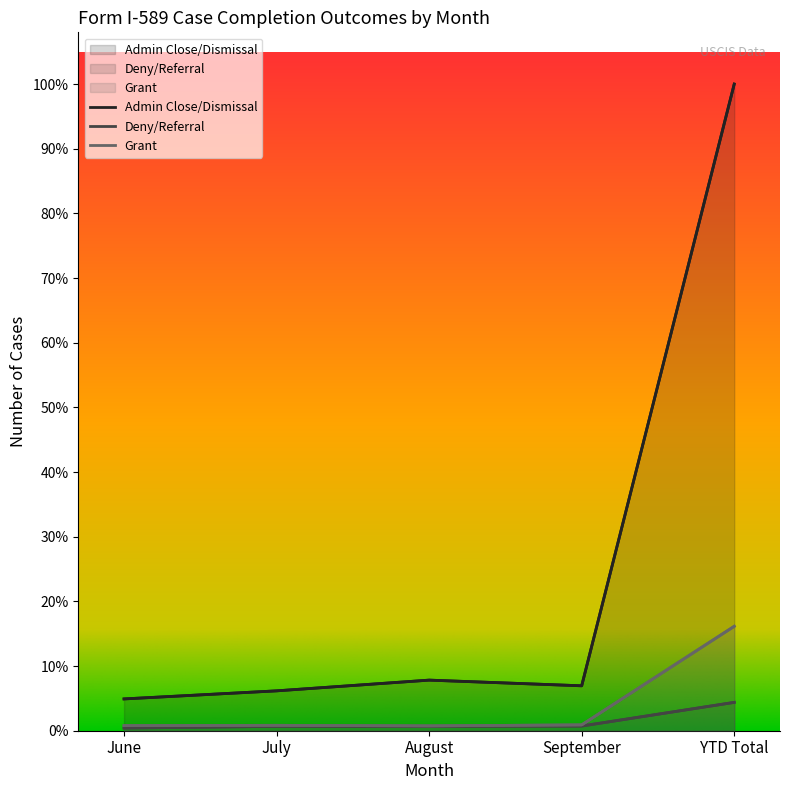

At which label does Deny/Referral first exceed 714?

September